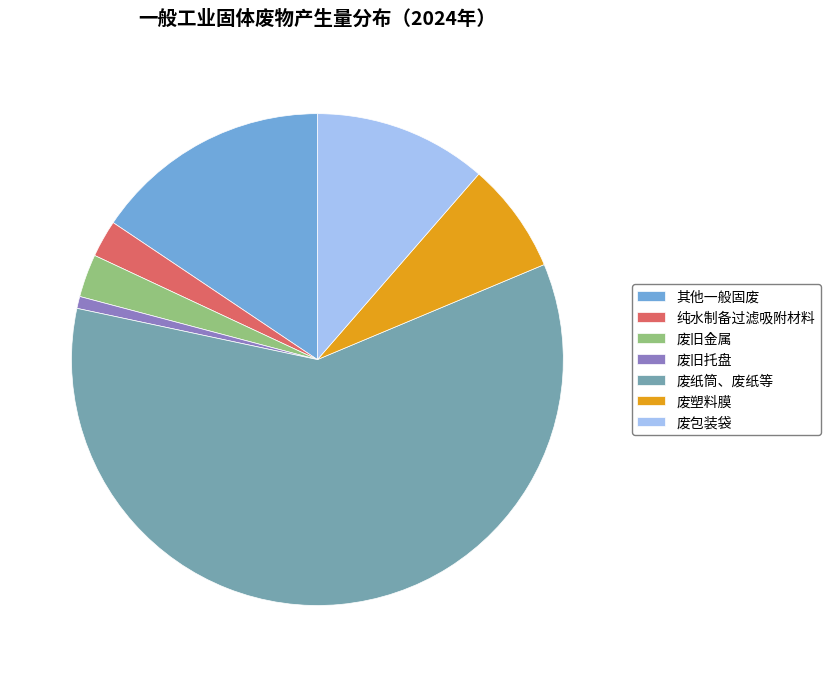

Which has a higher value, 废旧托盘 or 其他一般固废?

其他一般固废